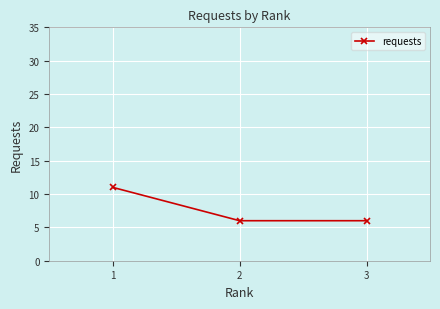

At which category does the chart reach its peak across all series?

1